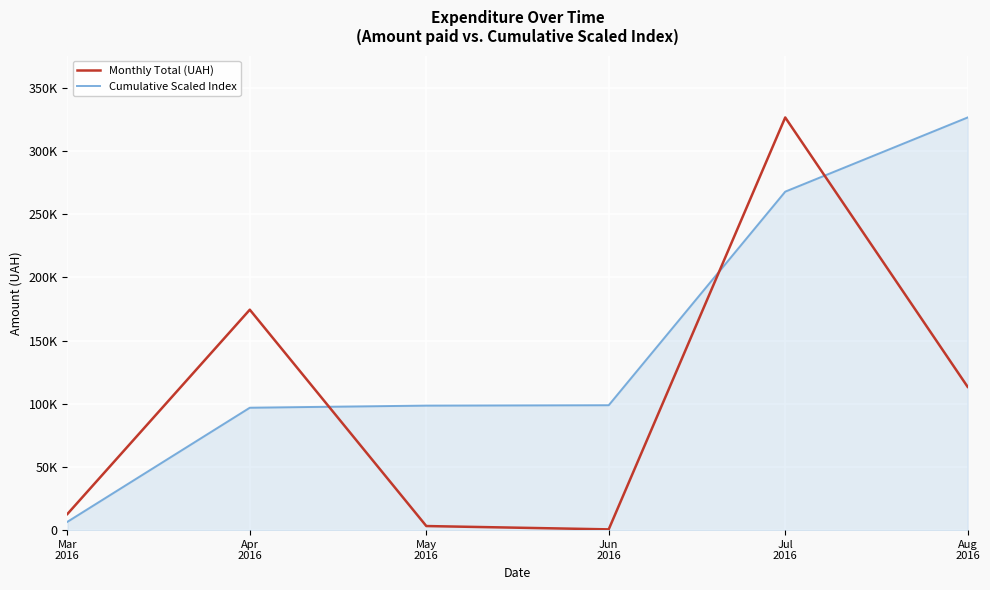

Reading left to right, what are all the values shown in this chart?

Monthly Total (UAH): Mar
2016=12746.9	Apr
2016=174434.8	May
2016=3225.4	Jun
2016=600.0	Jul
2016=326572.3	Aug
2016=113398.5
Cumulative Scaled Index: Mar
2016=6597.3	Apr
2016=96878.7	May
2016=98548.1	Jun
2016=98858.6	Jul
2016=267881.2	Aug
2016=326572.3